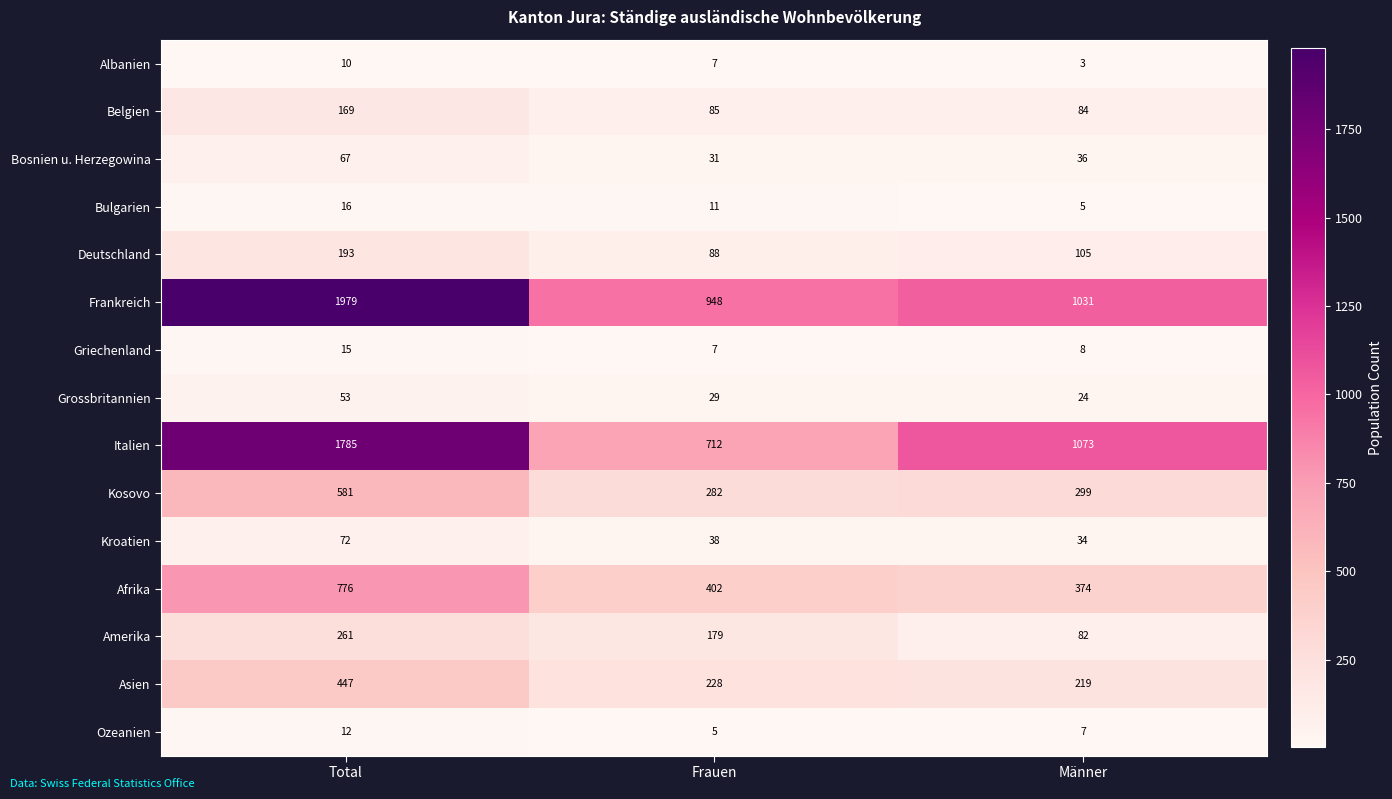

Where does the Frankreich series first go above 1031?

Total